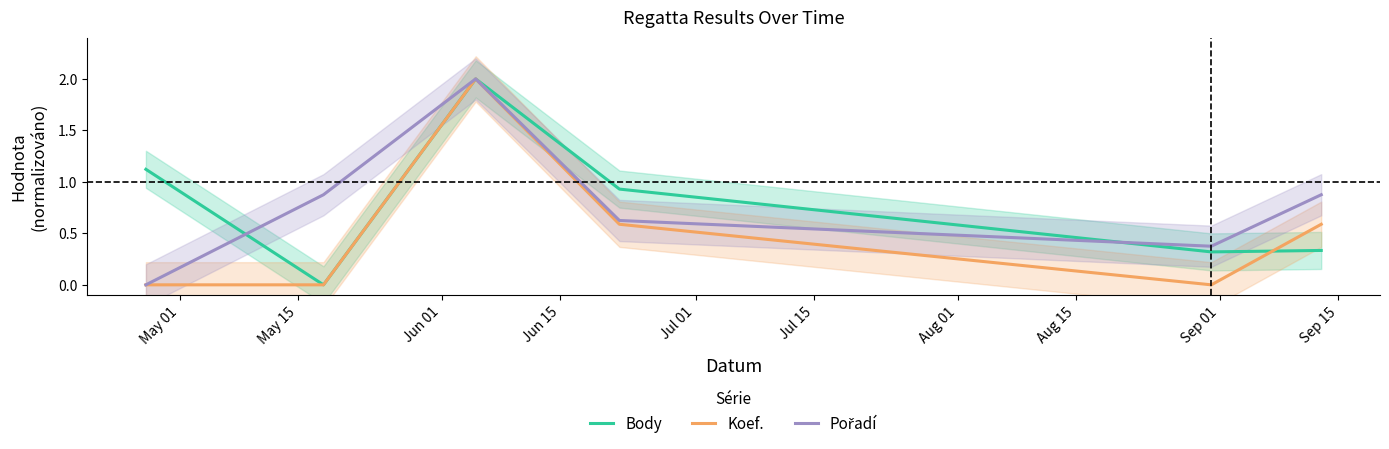

Which has a higher value, Jun 01 or May 01?

Jun 01